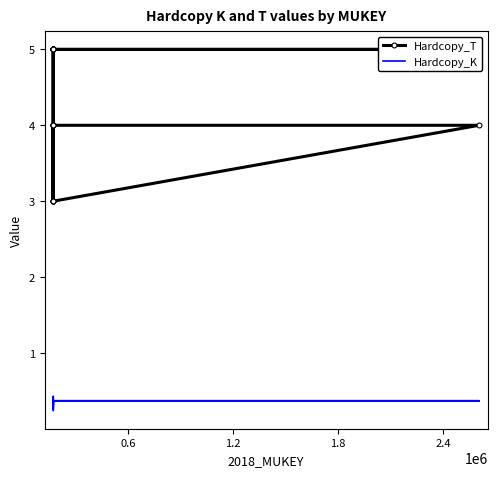

What are all the series names shown in the legend?

Hardcopy_T, Hardcopy_K